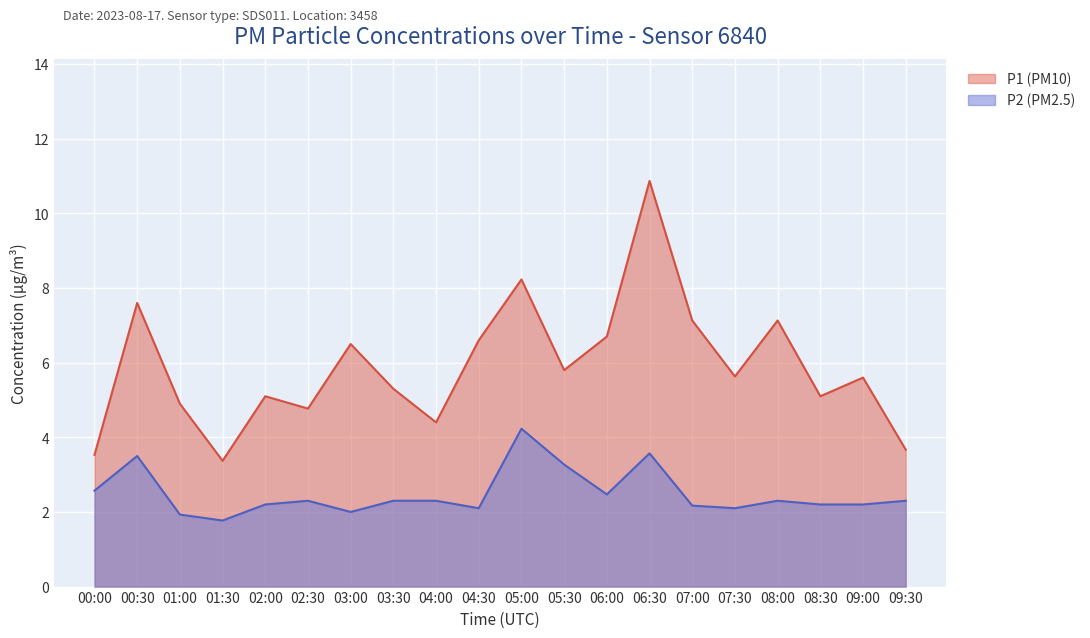

Reading left to right, what are all the values shown in this chart?

P1: 00:00=3.5	00:30=7.6	01:00=4.9	01:30=3.4	02:00=5.1	02:30=4.8	03:00=6.5	03:30=5.3	04:00=4.4	04:30=6.6	05:00=8.2	05:30=5.8	06:00=6.7	06:30=10.9	07:00=7.1	07:30=5.6	08:00=7.1	08:30=5.1	09:00=5.6	09:30=3.7
P2: 00:00=2.6	00:30=3.5	01:00=1.9	01:30=1.8	02:00=2.2	02:30=2.3	03:00=2.0	03:30=2.3	04:00=2.3	04:30=2.1	05:00=4.2	05:30=3.3	06:00=2.5	06:30=3.6	07:00=2.2	07:30=2.1	08:00=2.3	08:30=2.2	09:00=2.2	09:30=2.3